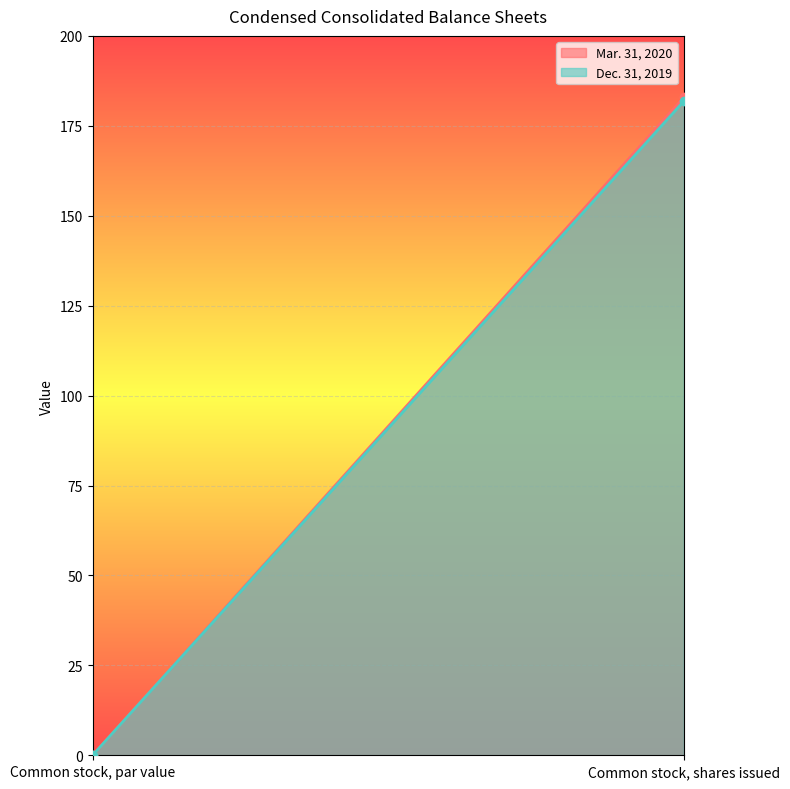

List the series in order of their overall mean, highest first.

Mar. 31, 2020, Dec. 31, 2019